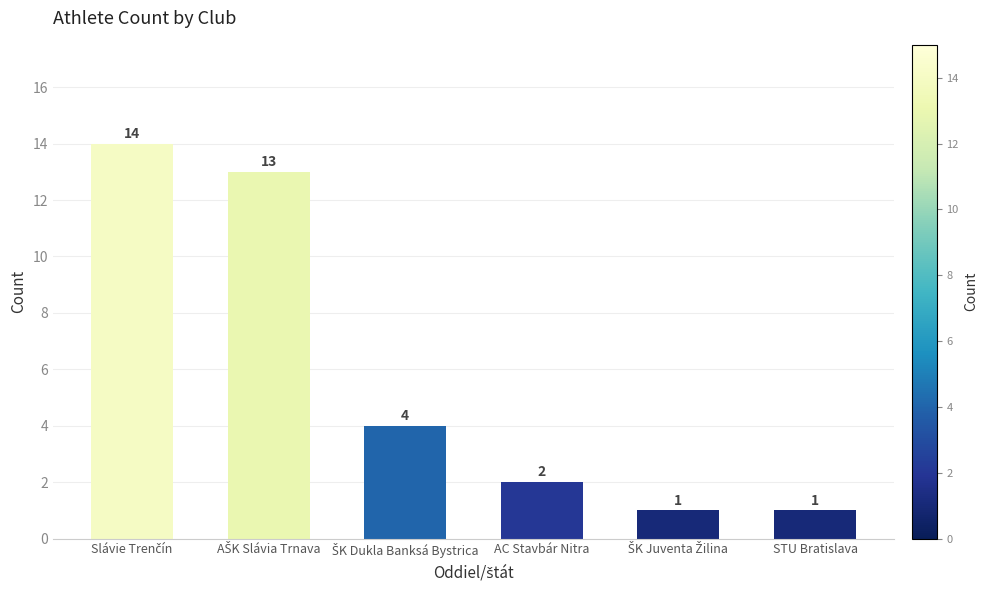

Approximately how many times larger is the value at STU Bratislava compared to AC Stavbár Nitra?

0.5